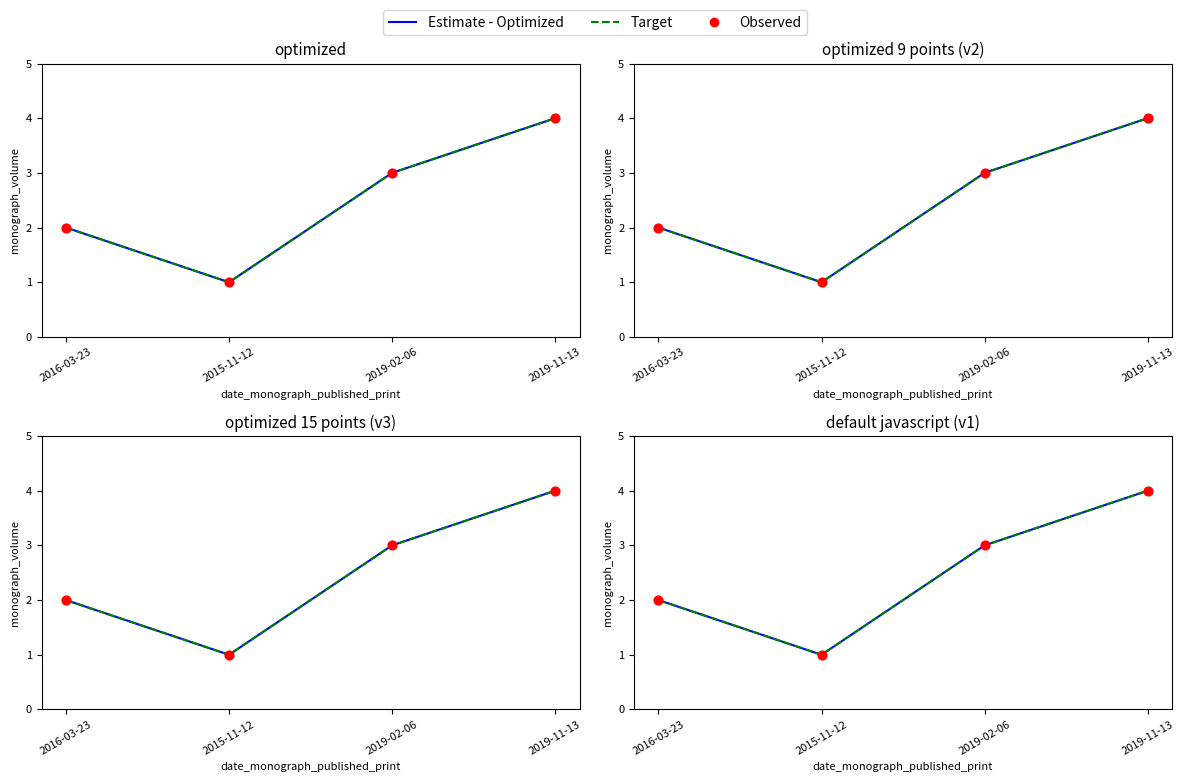

Which series has the largest total across all categories?

Estimate - Optimized